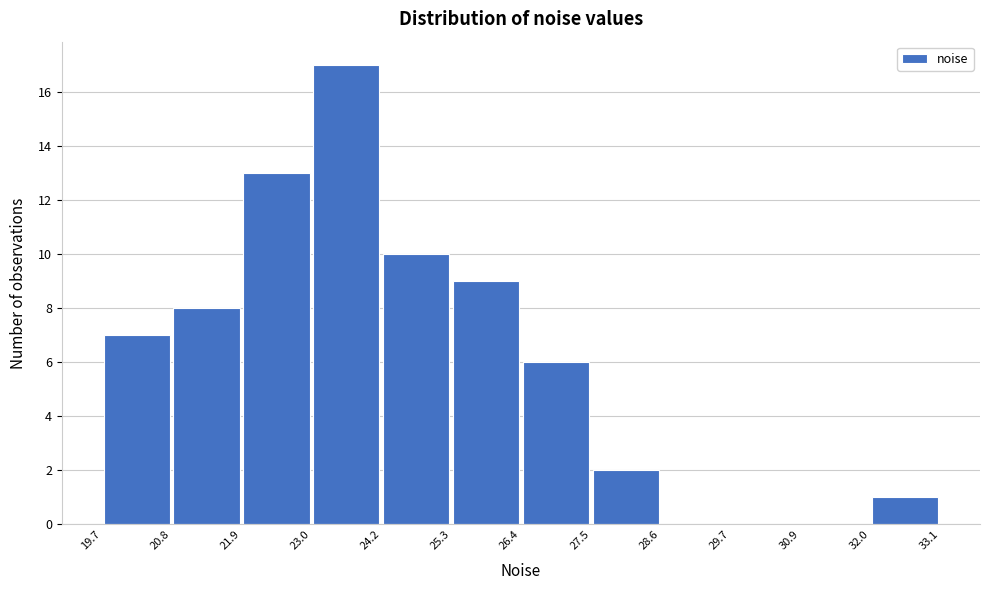

Reading left to right, transcribe this chart: for each bar, give the range it covers on the x-axis and its height. The values are not printed on the chart, so give them approximately, as read against the axis.

19.7 to 20.8: 7
20.8 to 21.9: 8
21.9 to 23.0: 13
23.0 to 24.2: 17
24.2 to 25.3: 10
25.3 to 26.4: 9
26.4 to 27.5: 6
27.5 to 28.6: 2
28.6 to 29.7: 0
29.7 to 30.9: 0
30.9 to 32.0: 0
32.0 to 33.1: 1